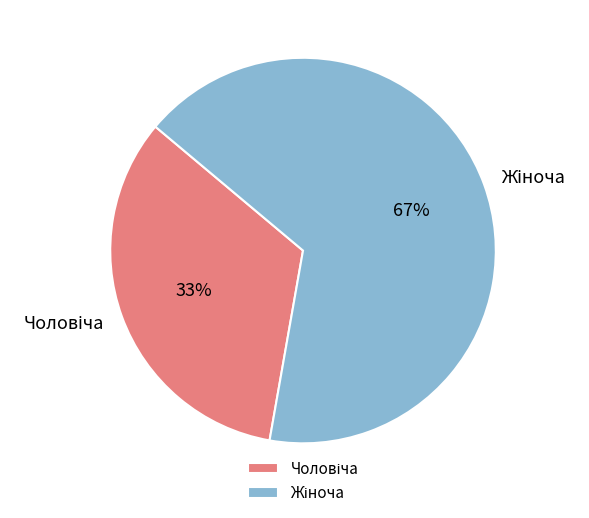

To the nearest percent, what is the average slice percentage?

50%